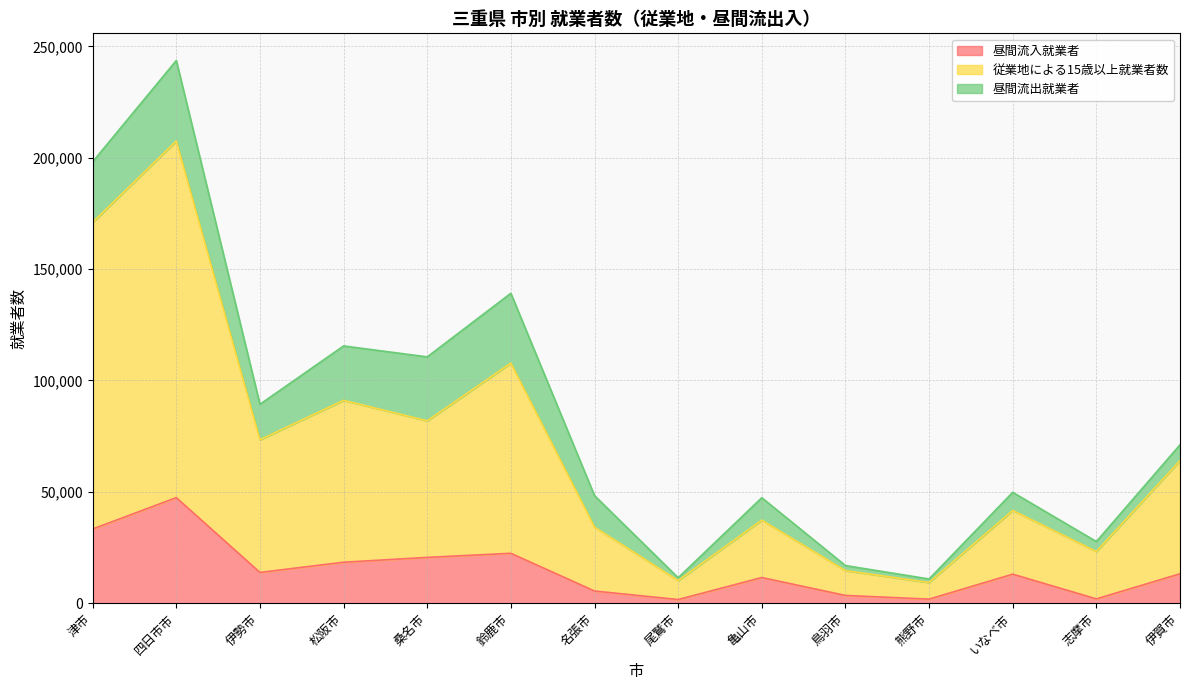

The value of 昼間流入就業者 at 志摩市 is 393. True or false?

False